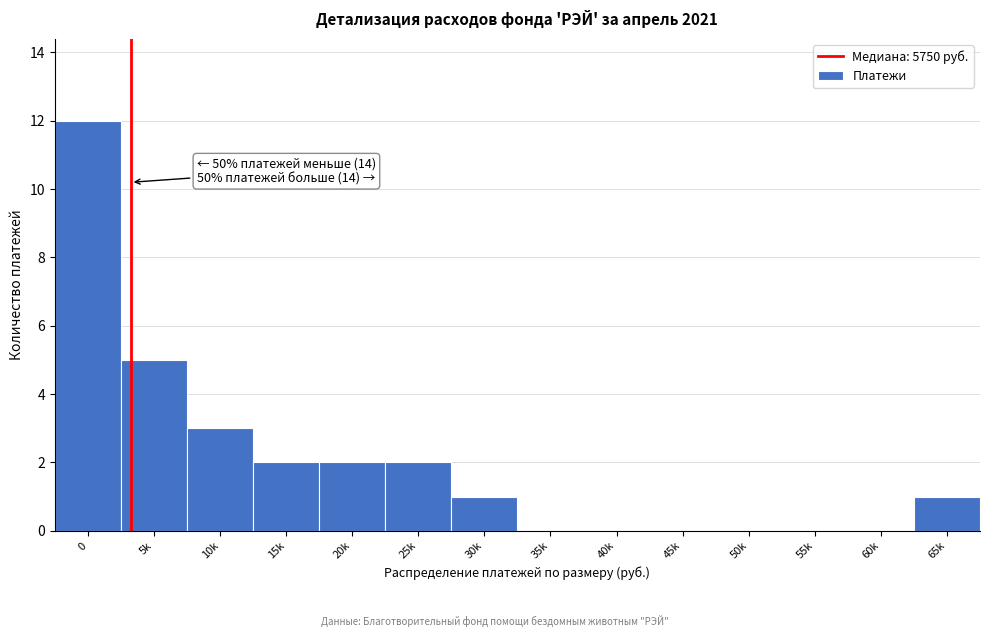

Reading right to left, extract all data points from this chart.

65k=1	60k=0	55k=0	50k=0	45k=0	40k=0	35k=0	30k=1	25k=2	20k=2	15k=2	10k=3	5k=5	0=12